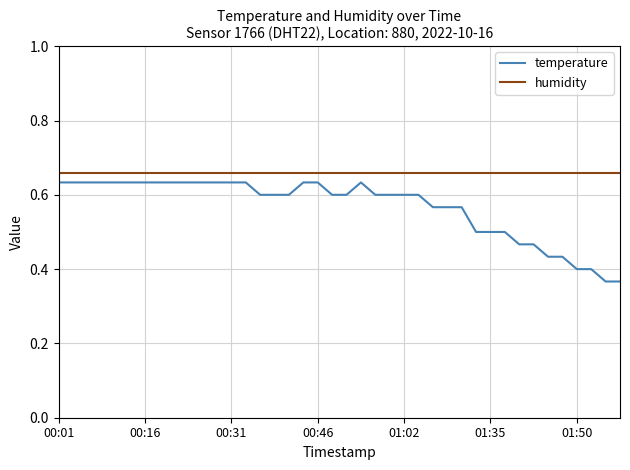

List the series in order of their overall mean, highest first.

humidity, temperature